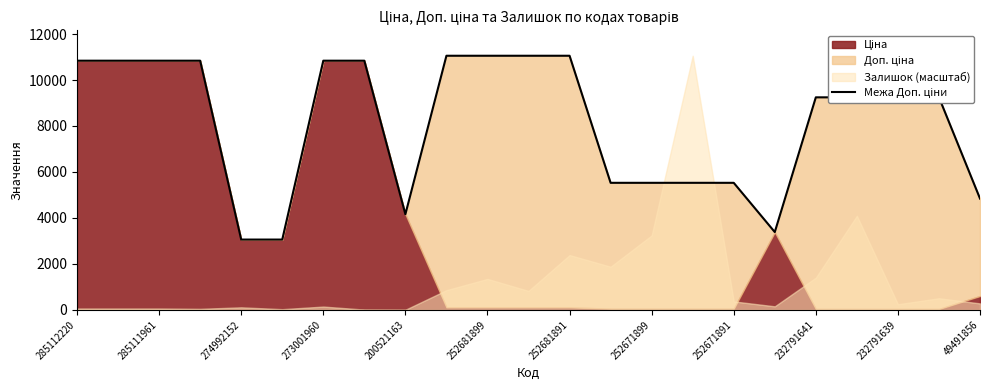

What is the difference between the maximum and minimum values?

7995.0